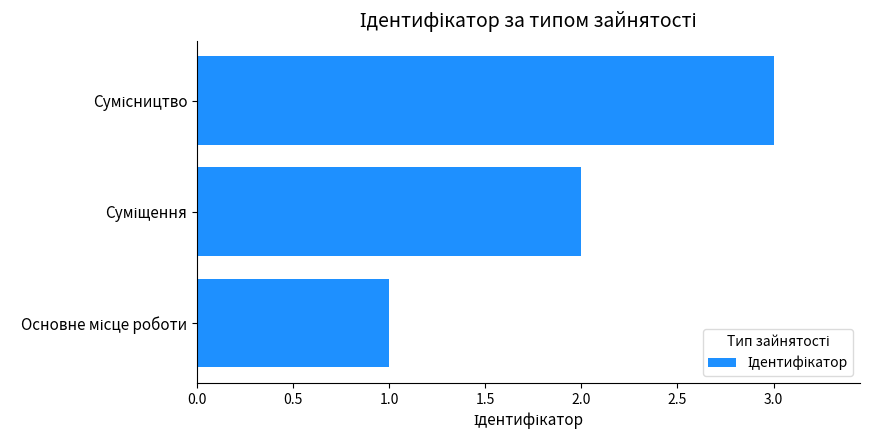

What is the sum of all values?

6